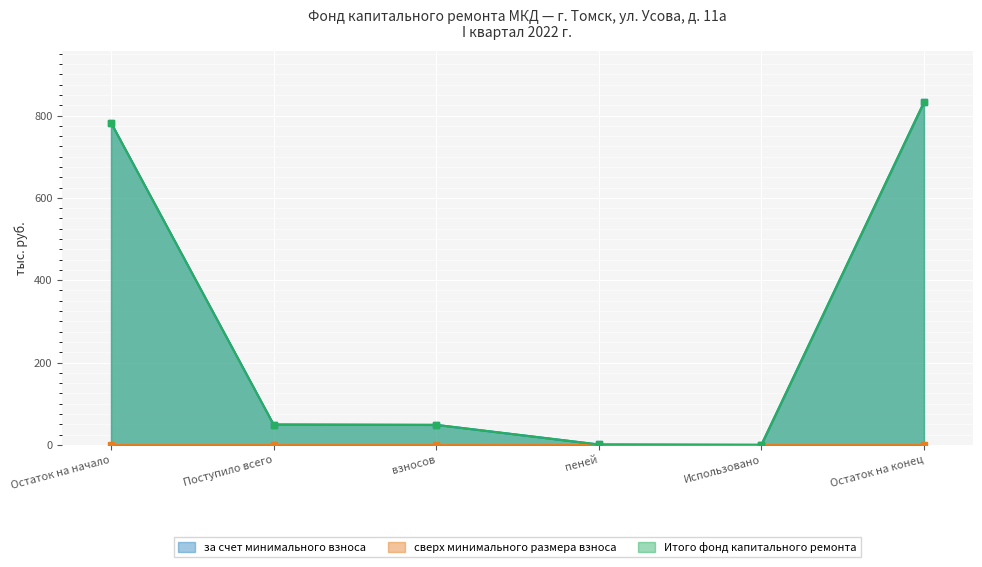

How many values in the за счет минимального взноса series exceed 49?

3